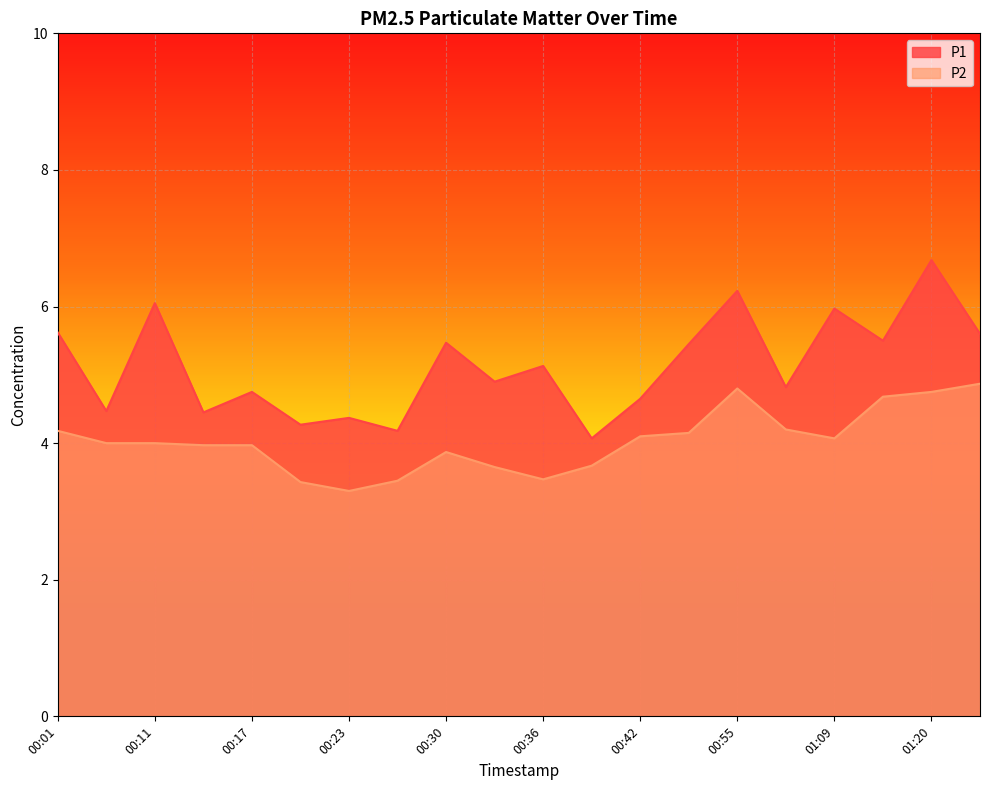

What is the label of the 9th point from the left?

00:30